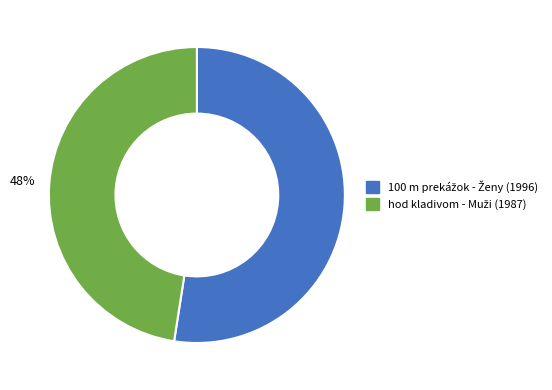

Is there a majority slice in this chart?

Yes